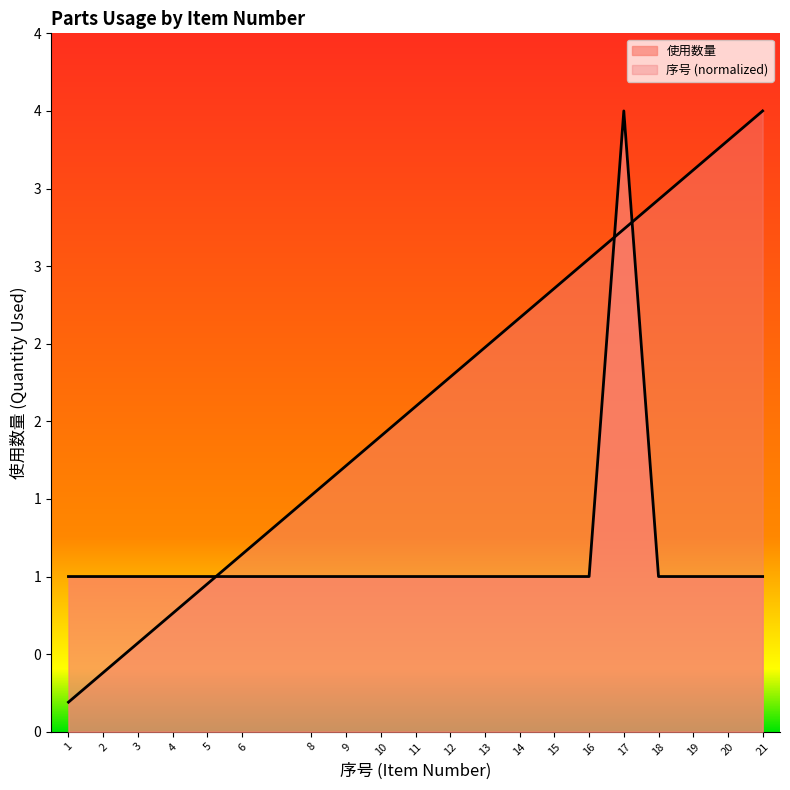

Reading left to right, transcribe all the data shown in this chart.

使用数量: 1.0	1.0	1.0	1.0	1.0	1.0	1.0	1.0	1.0	1.0	1.0	1.0	1.0	1.0	1.0	4.0	1.0	1.0	1.0	1.0
序号: 0.2	0.4	0.6	0.8	1.0	1.1	1.5	1.7	1.9	2.1	2.3	2.5	2.7	2.9	3.0	3.2	3.4	3.6	3.8	4.0